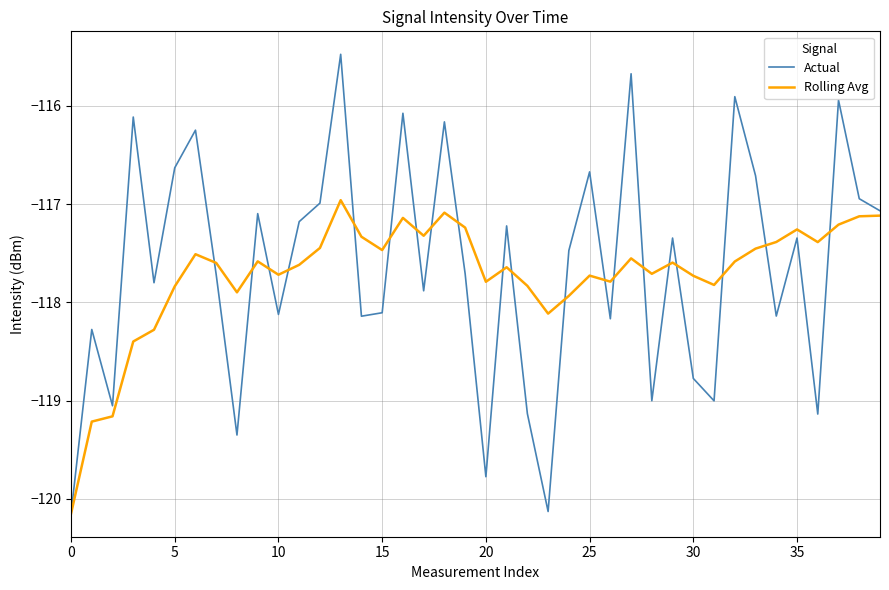

Which series ends up on top after the final intersection of Rolling Avg and Actual?

Actual